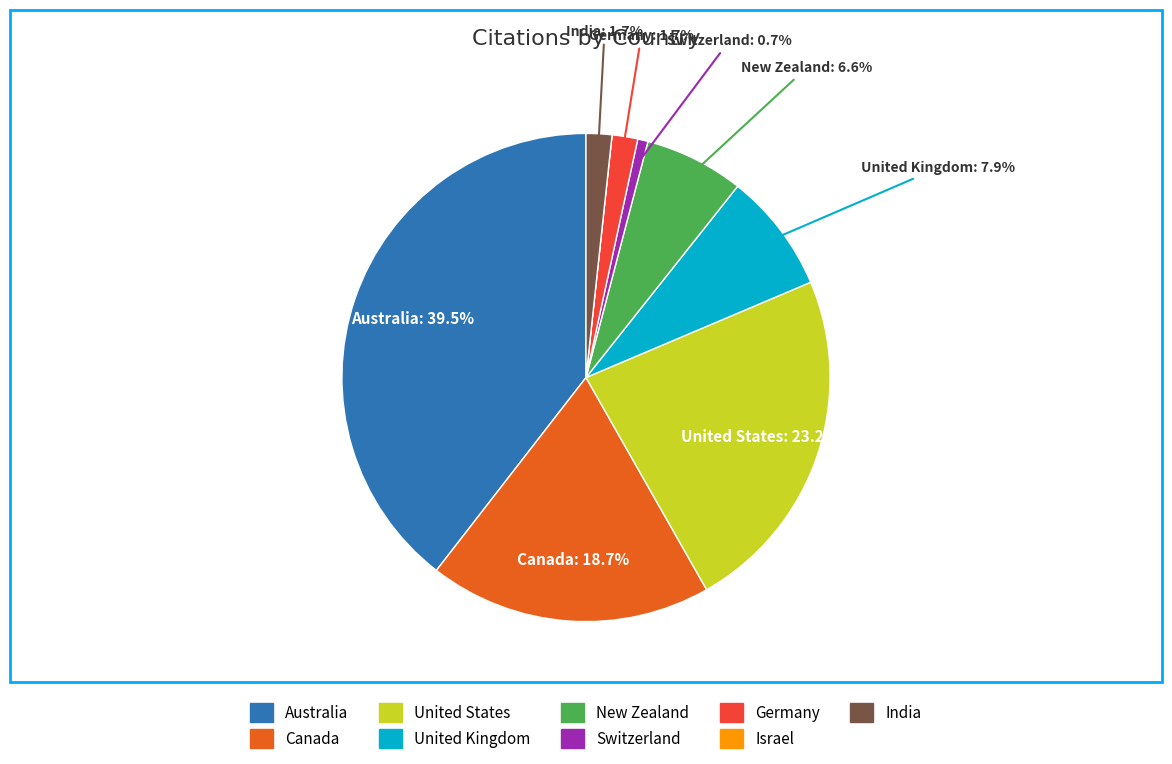

Which category has the biggest portion of the pie?

Australia